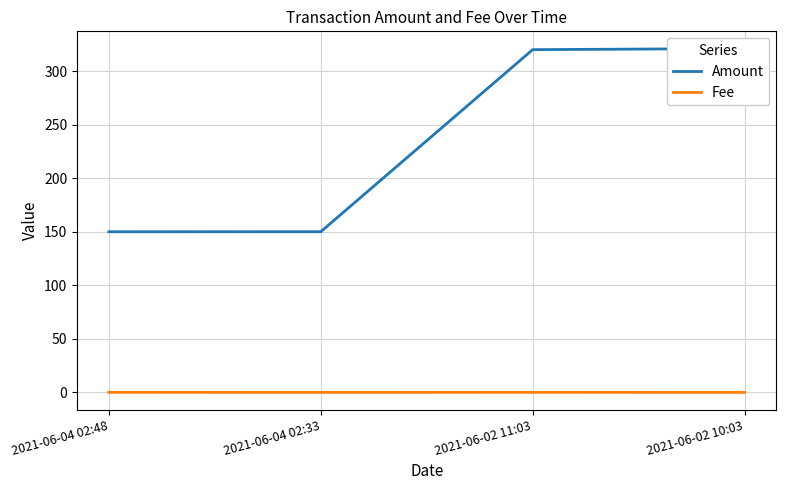

Which series changed the most between 2021-06-04 02:33 and 2021-06-02 10:03?

Amount